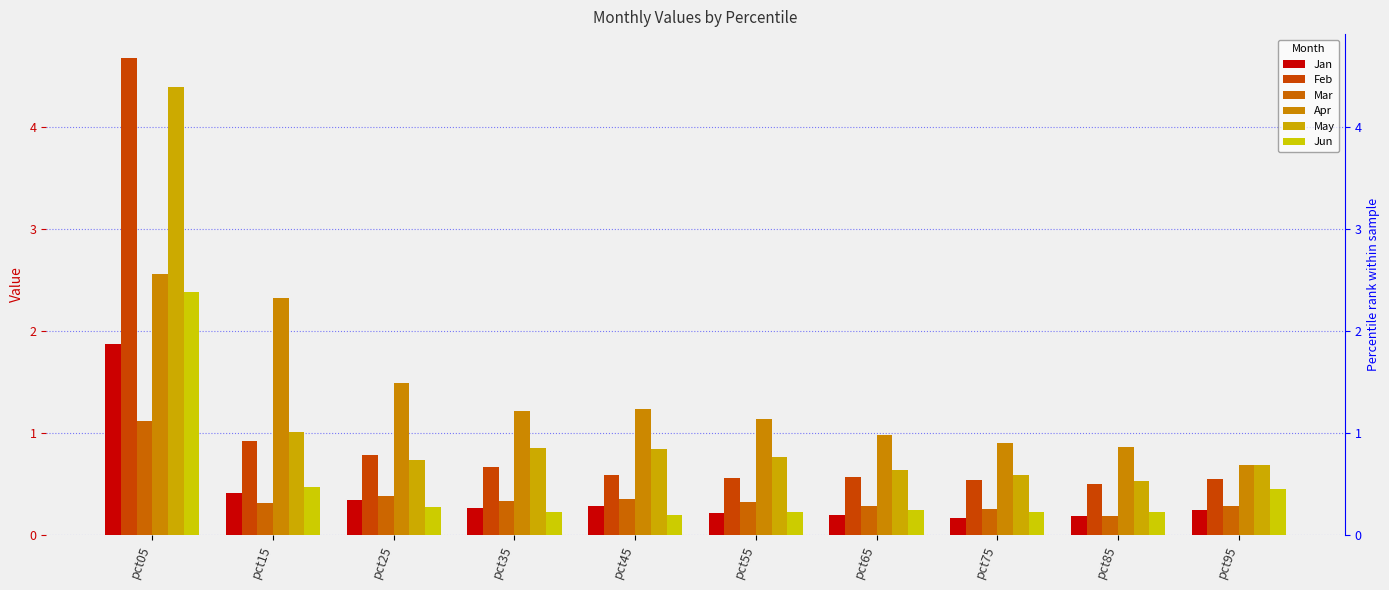

Which category has the highest value across all series?

pct05